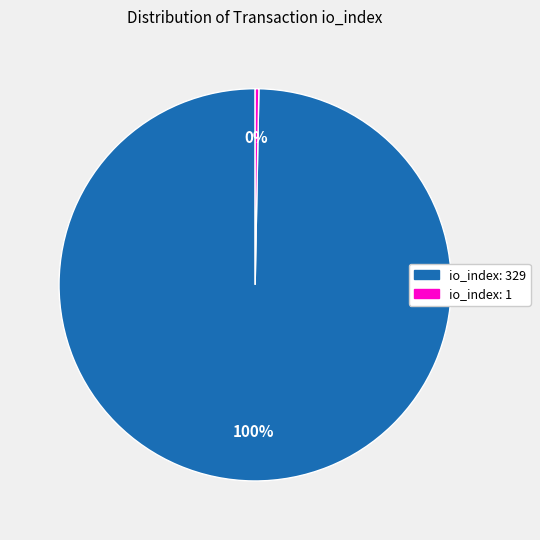

Combined, do io_index: 1 and io_index: 329 account for over 50%?

Yes